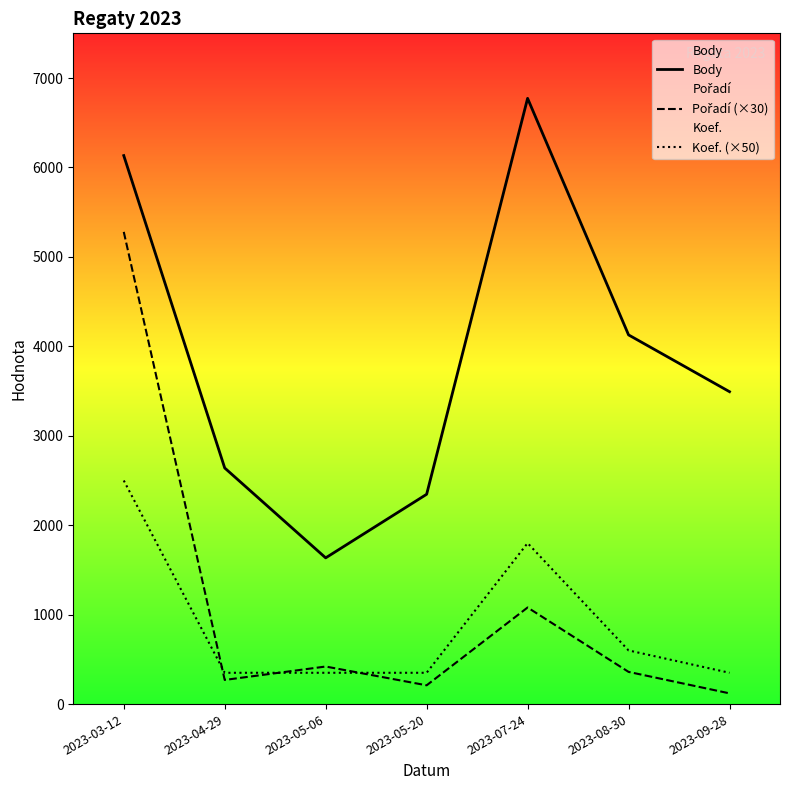

What is the total value across all series at 2023-08-30?

5088